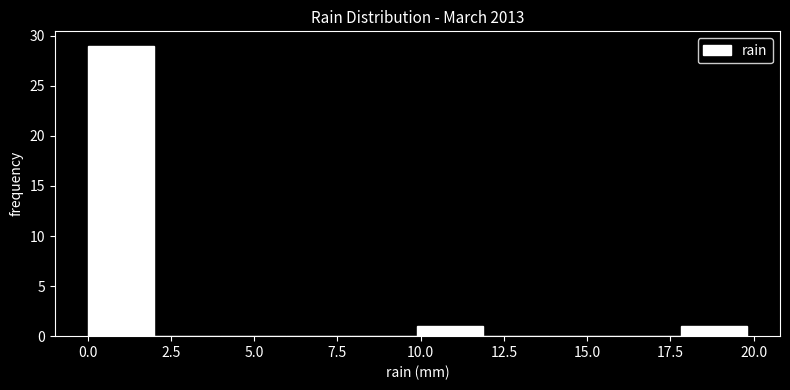

Around what value on the x-axis is the tallest bar? Give the approximate position of its centre, as read against the axis.

1.0